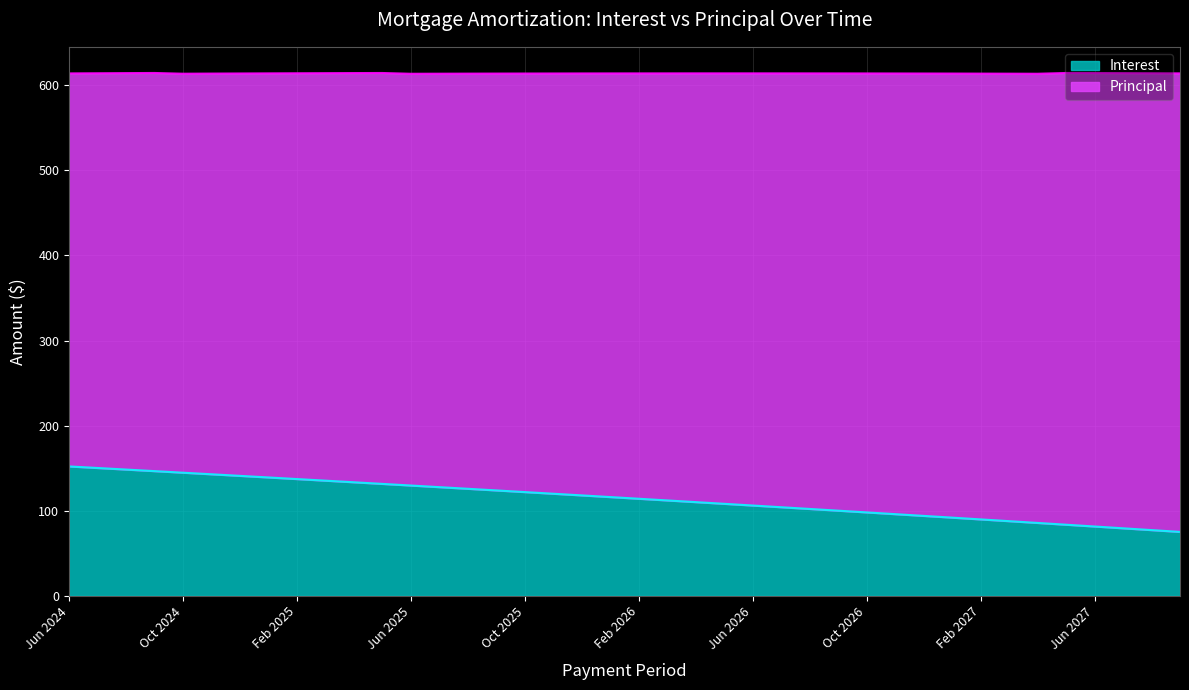

Reading right to left, list all the values displayed in this chart.

Sep 2027=75.1	Aug 2027=77.2	Jul 2027=79.3	Jun 2027=81.4	May 2027=83.5	Apr 2027=85.6	Mar 2027=87.7	Feb 2027=89.8	Jan 2027=91.8	Dec 2026=93.9	Nov 2026=95.9	Oct 2026=98.0	Sep 2026=100.0	Aug 2026=102.0	Jul 2026=104.1	Jun 2026=106.1	May 2026=108.1	Apr 2026=110.1	Mar 2026=112.0	Feb 2026=114.0	Jan 2026=116.0	Dec 2025=118.0	Nov 2025=119.9	Oct 2025=121.9	Sep 2025=123.8	Aug 2025=125.7	Jul 2025=127.7	Jun 2025=129.6	May 2025=131.5	Apr 2025=133.4	Mar 2025=135.3	Feb 2025=137.2	Jan 2025=139.1	Dec 2024=140.9	Nov 2024=142.8	Oct 2024=144.7	Sep 2024=146.5	Aug 2024=148.3	Jul 2024=150.2	Jun 2024=152.0